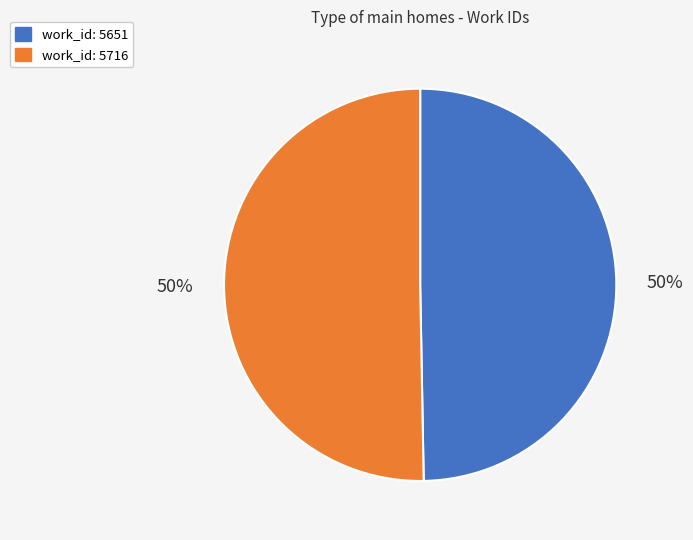

Combined, do work_id: 5651 and work_id: 5716 account for over 50%?

Yes